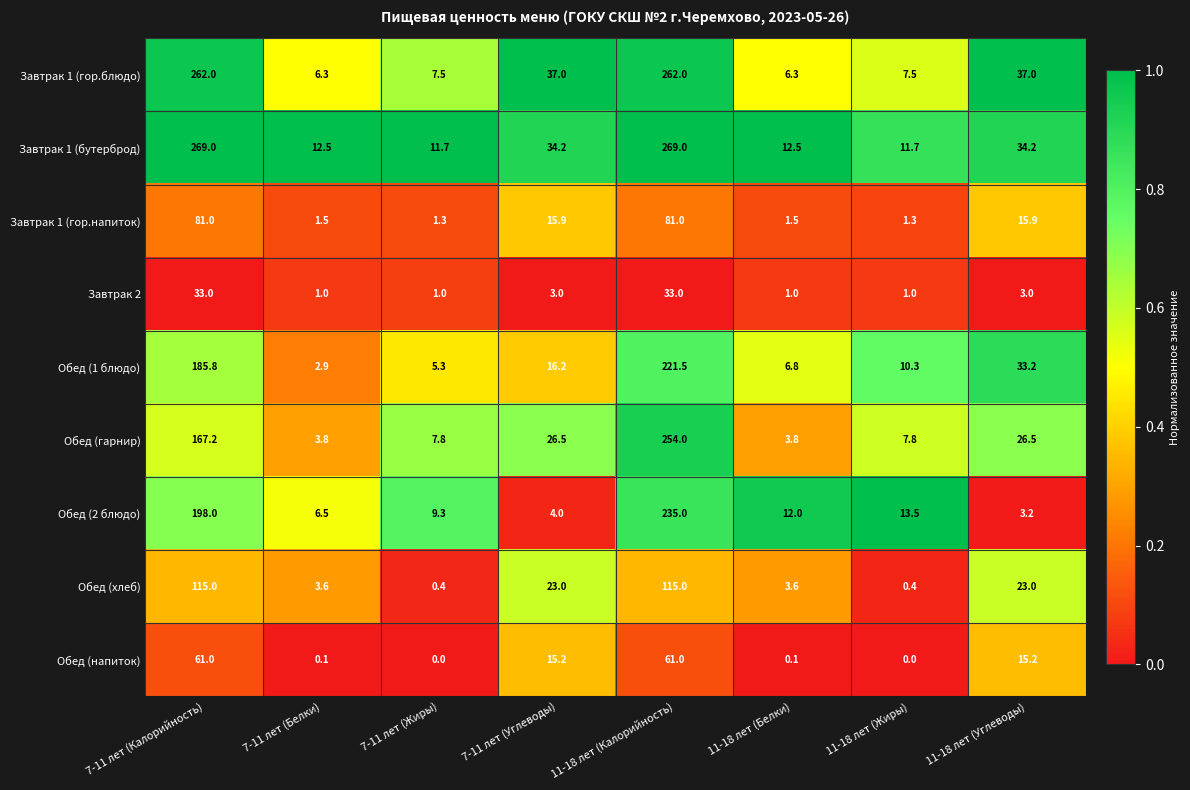

What is the maximum value for Обед (гарнир)?

254.0